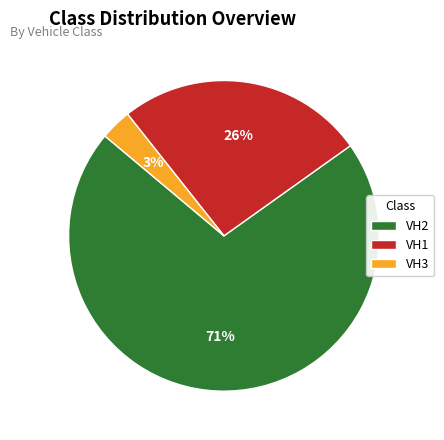

Combined, do VH1 and VH2 account for over 50%?

Yes